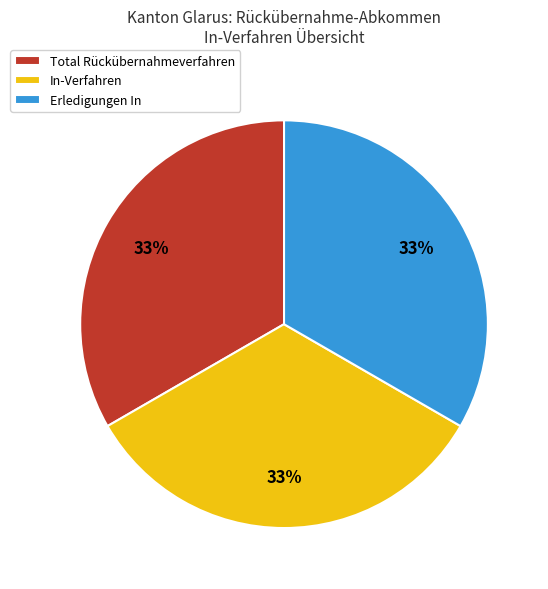

How many segments does this pie chart have?

3